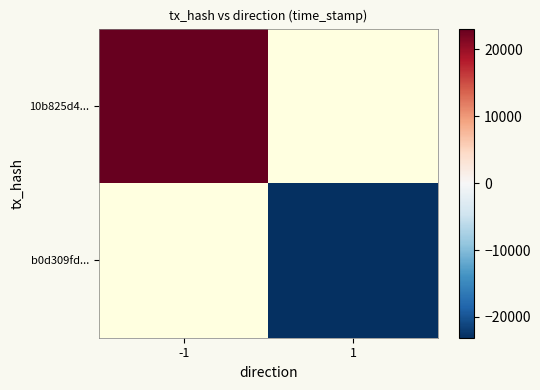

How many values in 10b825d4... are above zero?

1